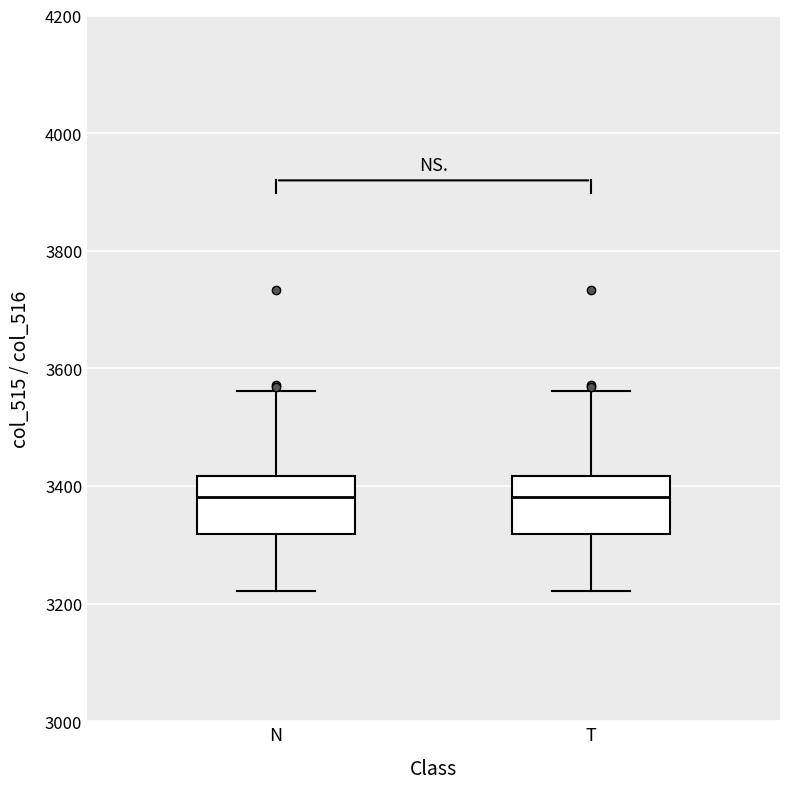

Reading left to right, read every box against the y-axis: the position of its median line, the range the box covers, and the ends of its whiskers. The values are not printed on the chart, so give them approximately, as read against the axis.

N: median 3380, box 3320 to 3420, whiskers 3220 to 3560
T: median 3380, box 3320 to 3420, whiskers 3220 to 3560